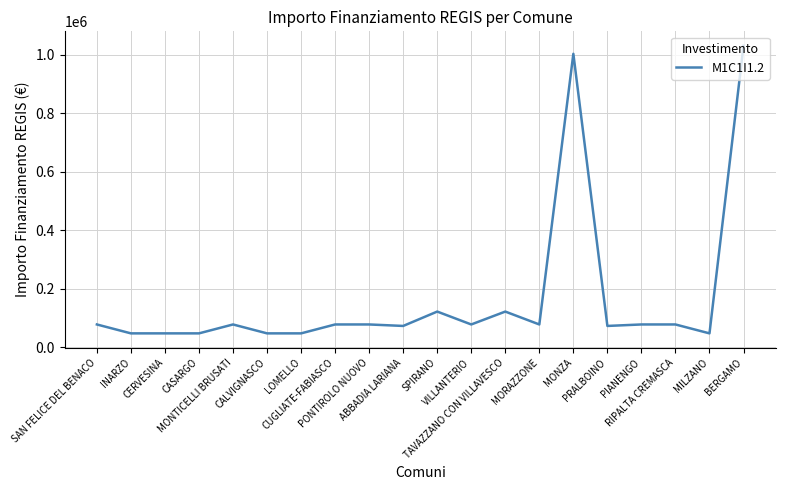

Read the value at MILZANO.

47427